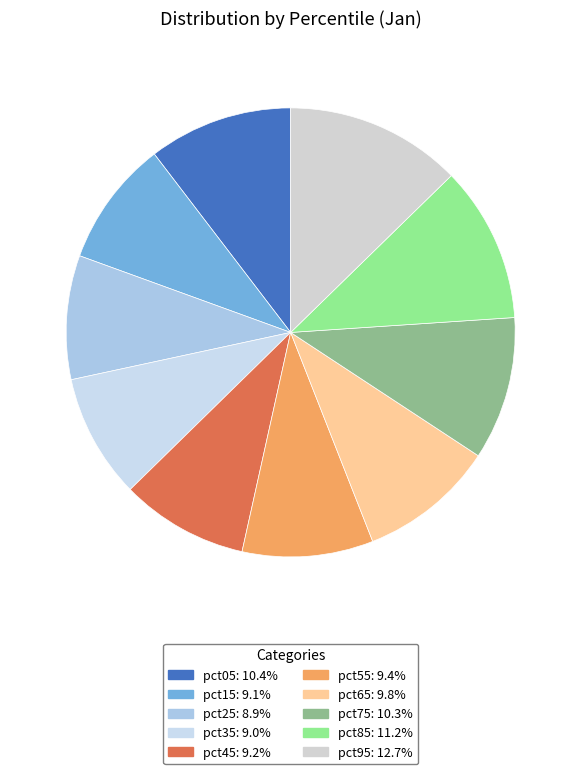

How many slices are in this pie chart?

10